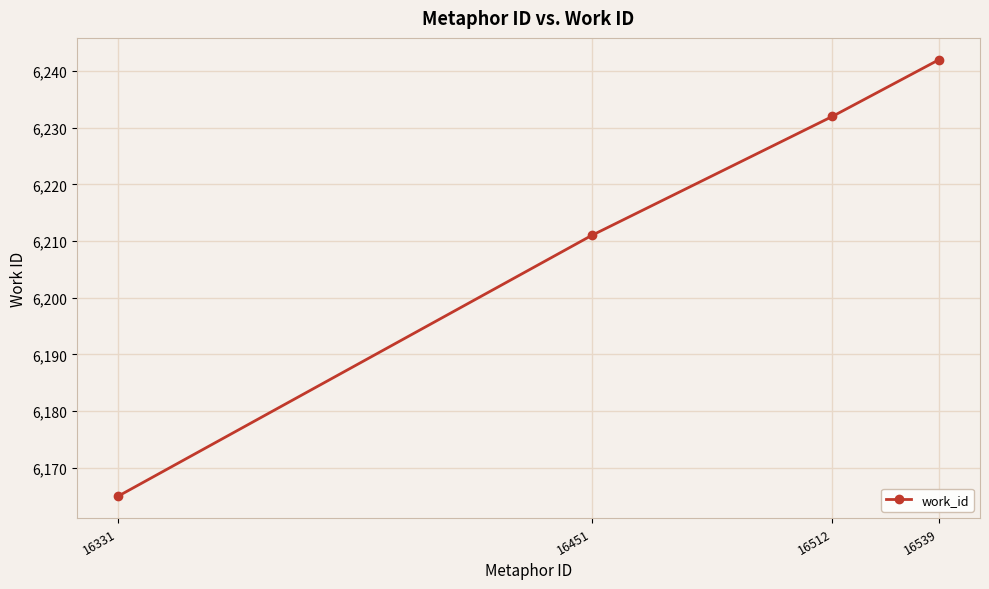

True or false: the data shows 1832 at 16512.

False